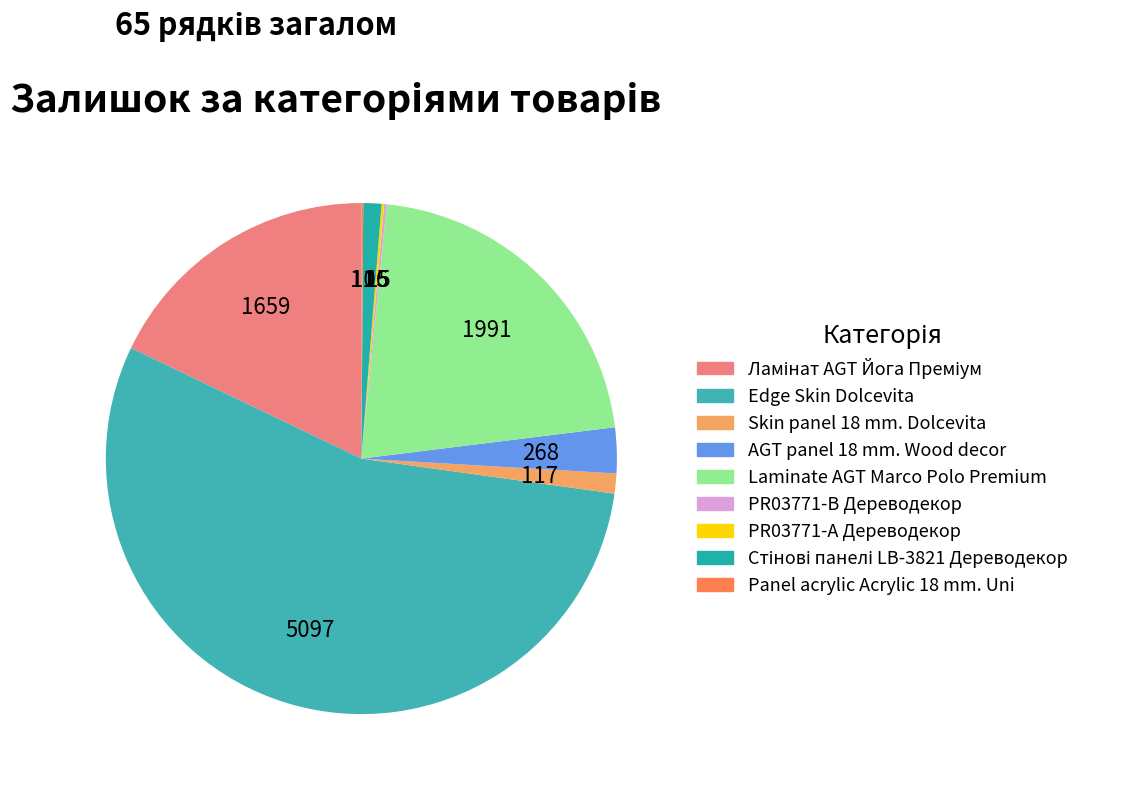

Combined, what portion of the pie is Ламінат AGT Йога Преміум and Стінові панелі LB-3821 Дереводекор?

19.0%